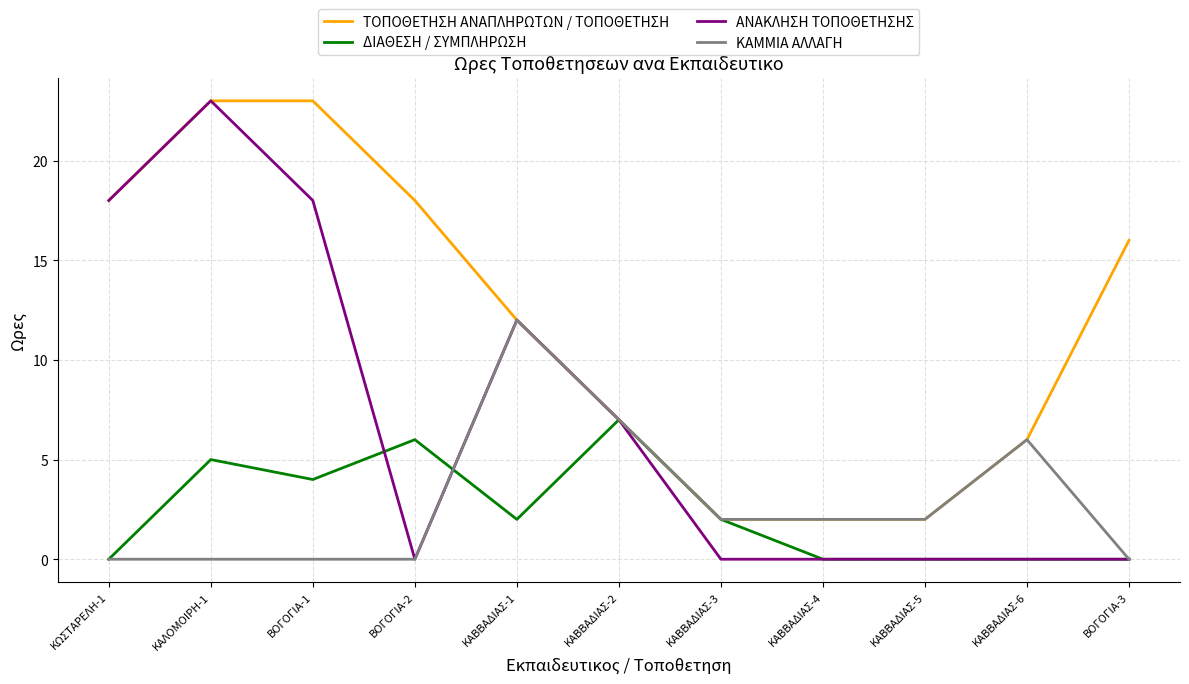

At how many categories does at least one series exceed 0?

11